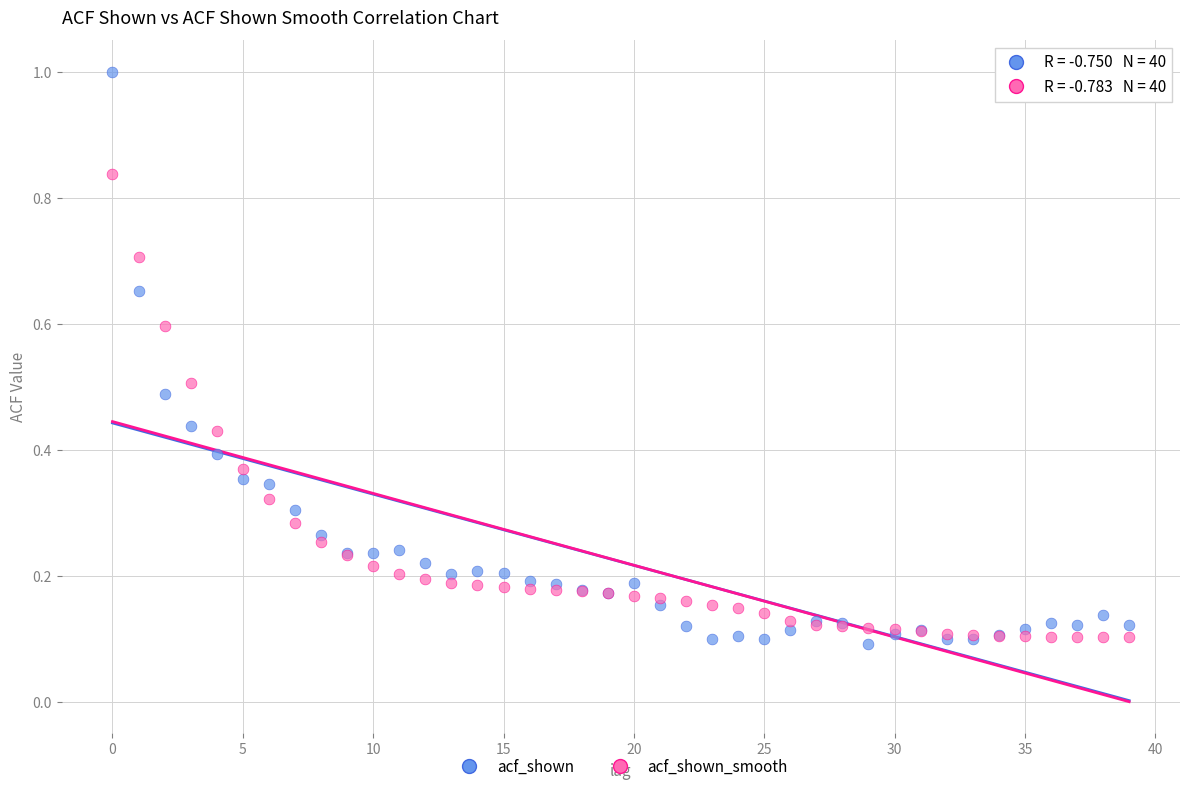

Which series contains the highest Y value?

acf_shown